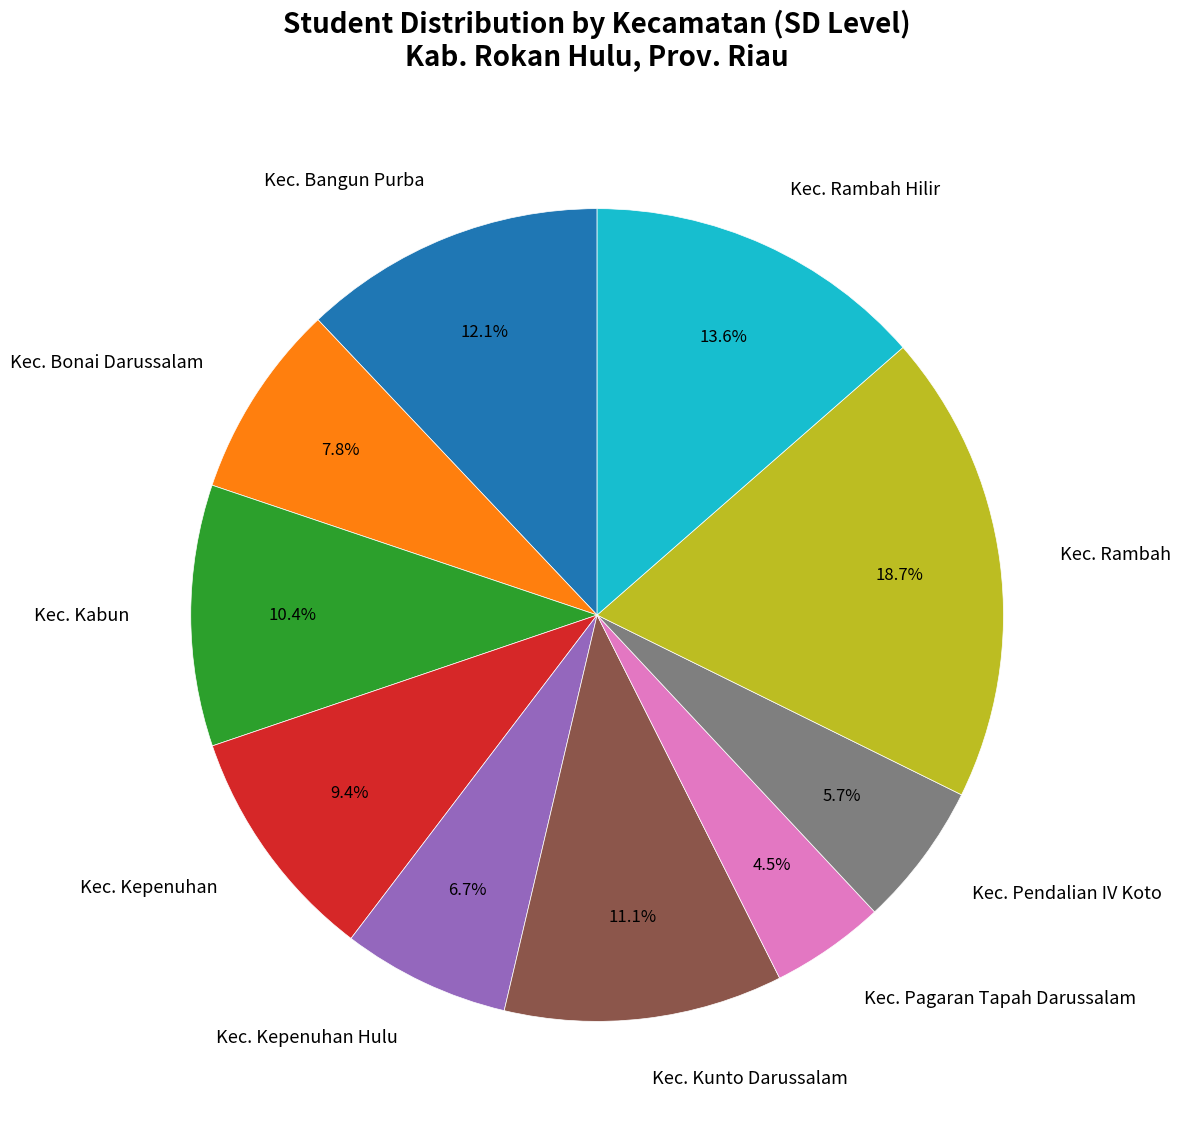

How many slices are in this pie chart?

10